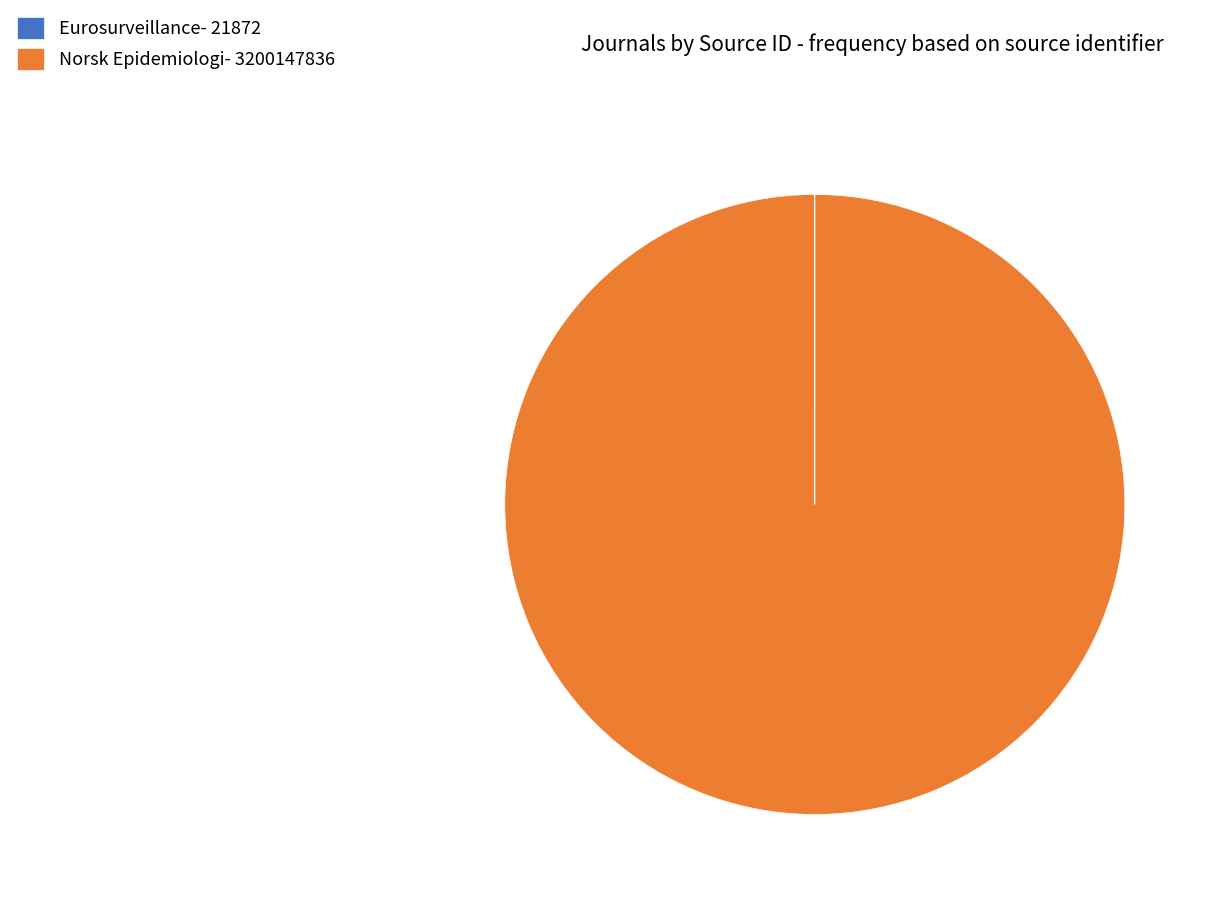

Is there any slice that represents more than half of the pie?

Yes